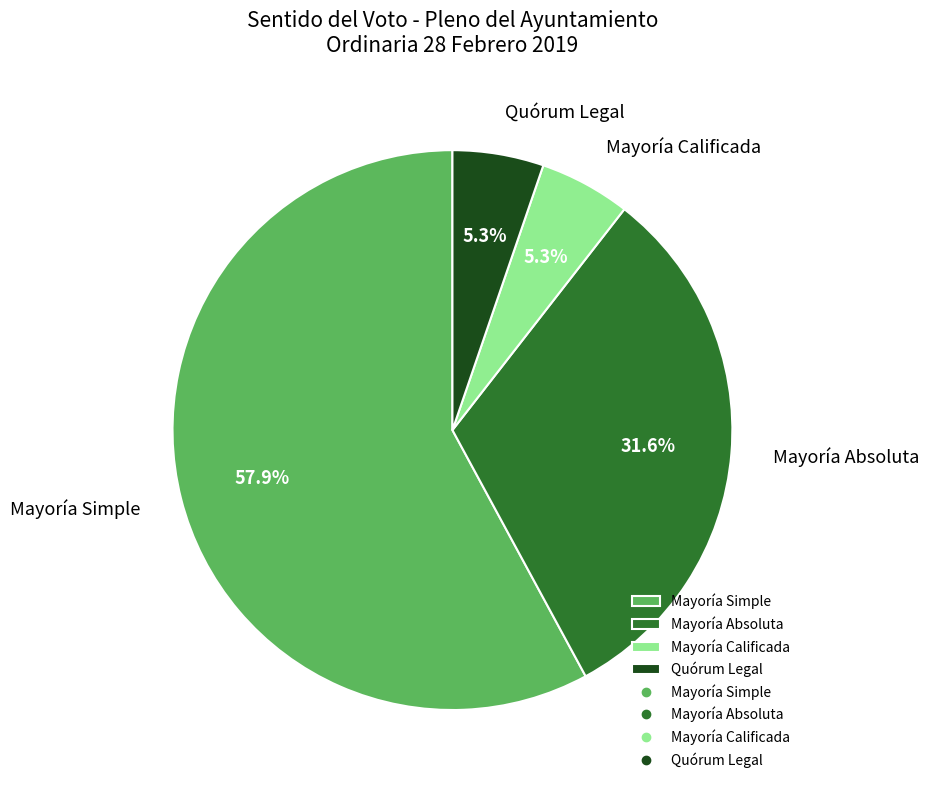

Is there a majority slice in this chart?

Yes